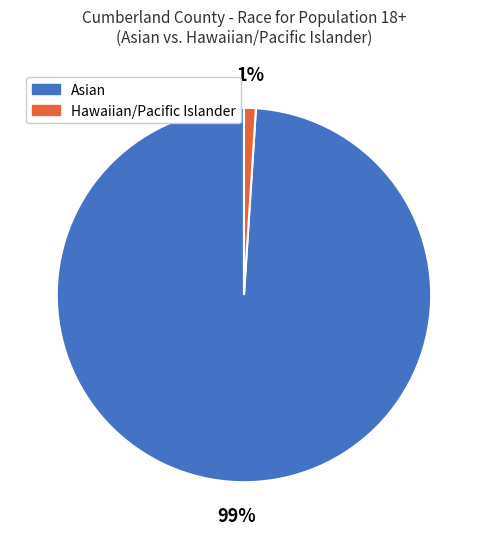

Does any single category account for the majority?

Yes